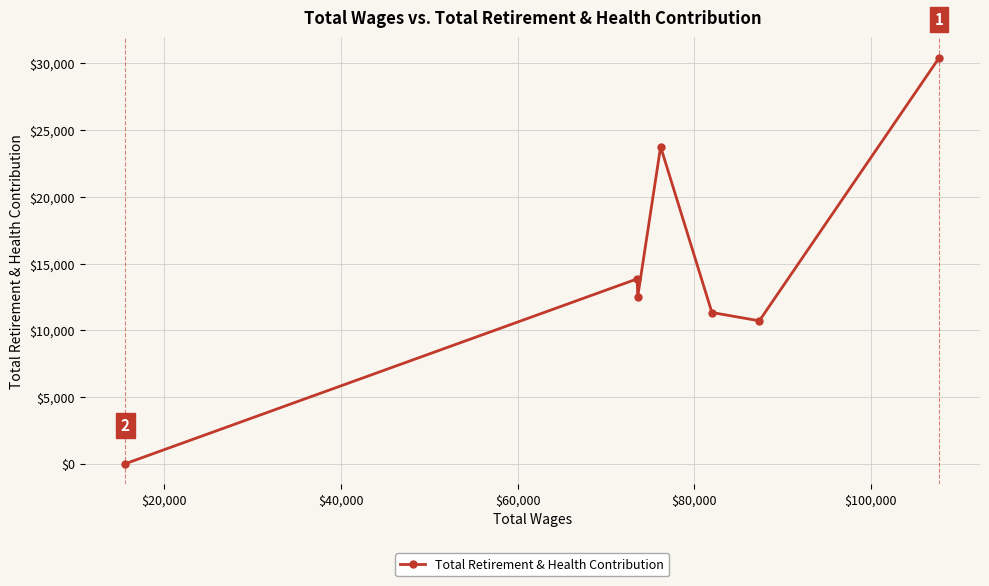

What is the greatest value displayed?

30442